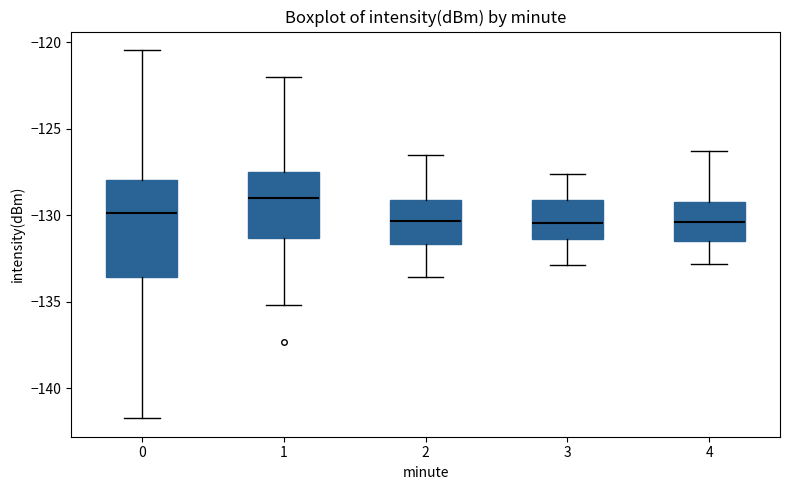

Reading left to right, transcribe this box plot: for each box, give where its median line is, the range the box spans, and where its two whiskers end, as read against the y-axis. The values are not printed on the chart, so give them approximately, as read against the axis.

0: median -130.0, box -133.5 to -128.0, whiskers -141.5 to -120.5
1: median -129.0, box -131.5 to -127.5, whiskers -135.0 to -122.0
2: median -130.5, box -131.5 to -129.0, whiskers -133.5 to -126.5
3: median -130.5, box -131.5 to -129.0, whiskers -133.0 to -127.5
4: median -130.5, box -131.5 to -129.0, whiskers -133.0 to -126.5